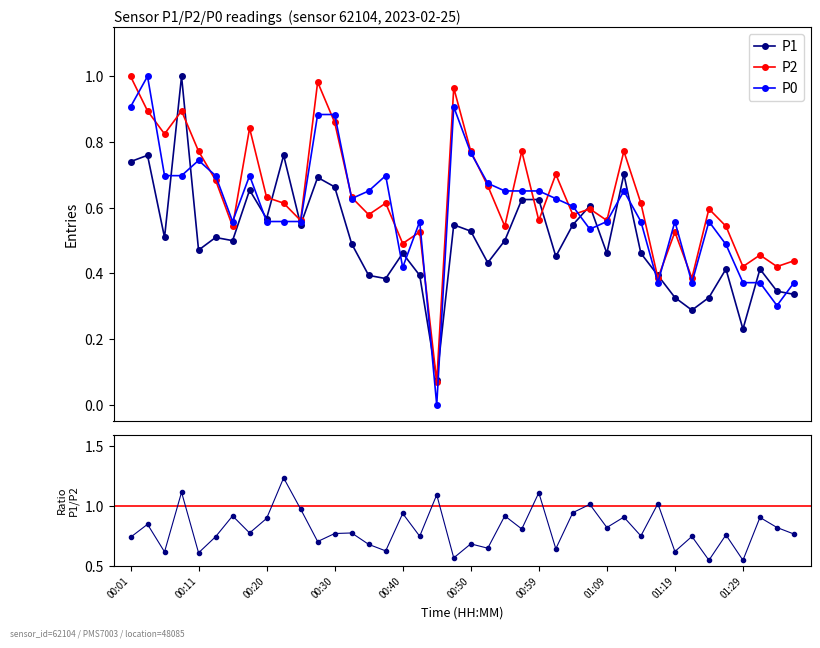

What is the maximum value shown in the chart?

1.0